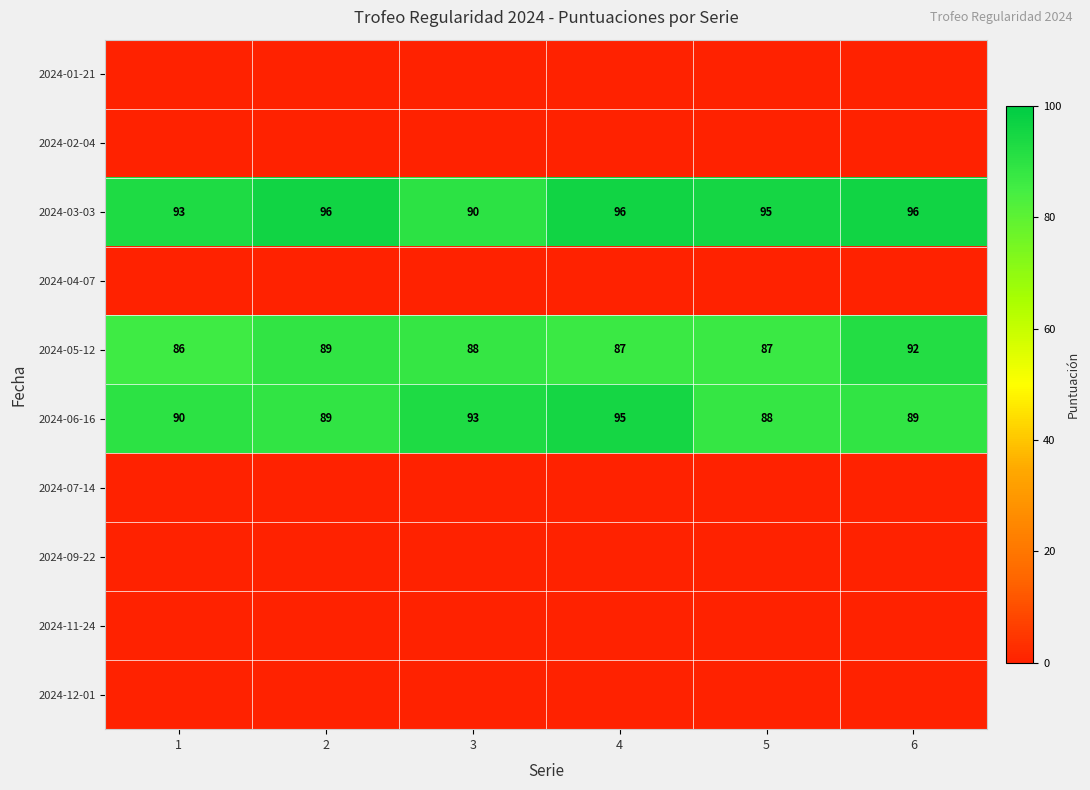

True or false: 2024-03-03 has a value of 155 at 1.

False